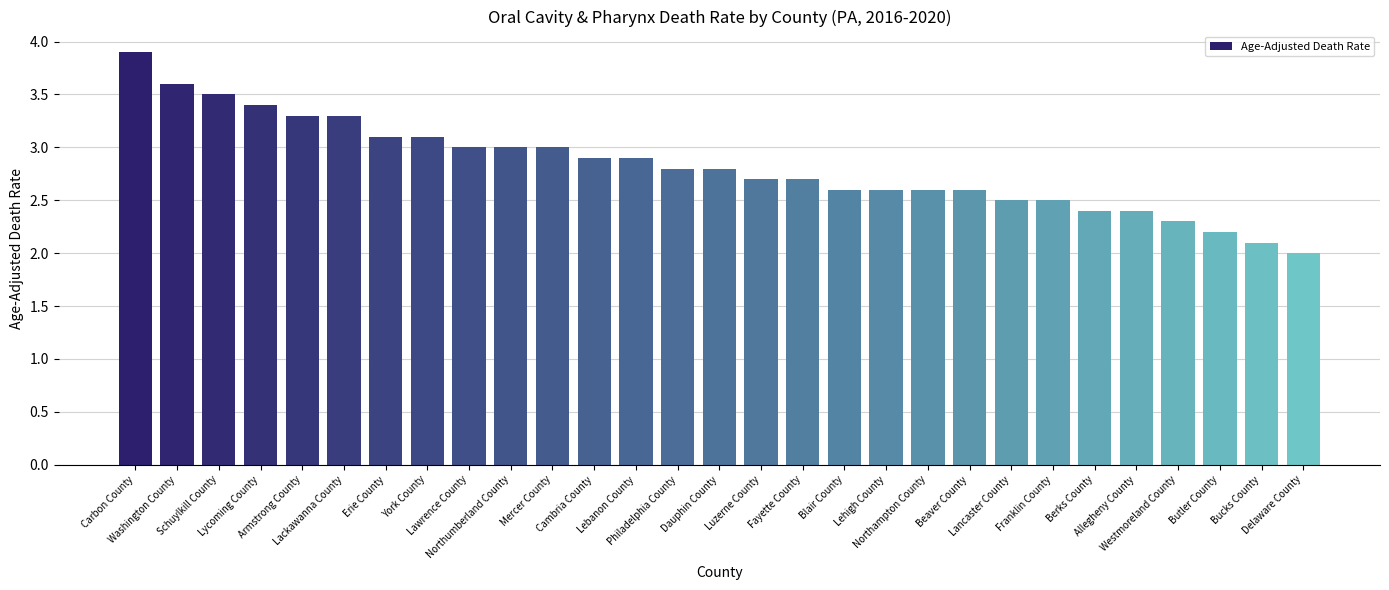

True or false: the data shows 3.4 at Lycoming County.

True